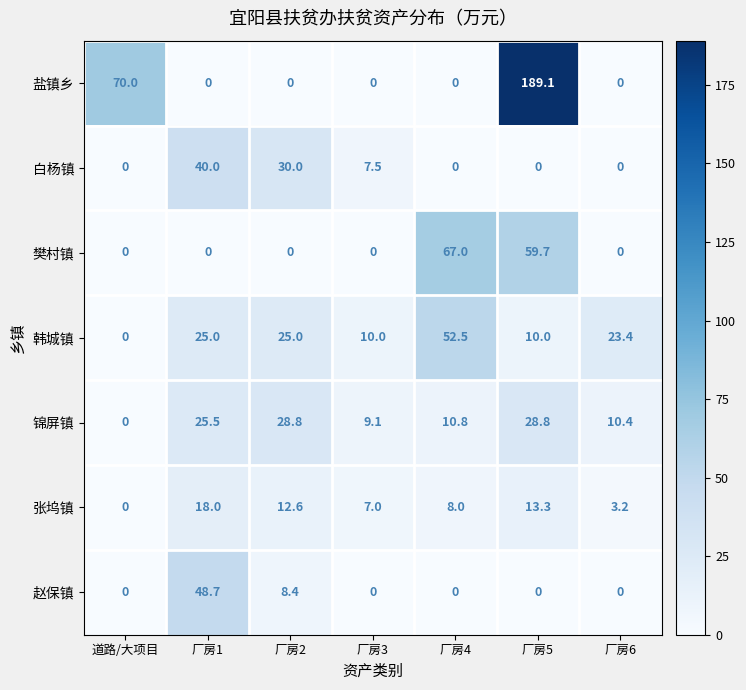

What is the difference between the 樊村镇 values at 厂房1 and 厂房5?

59.7